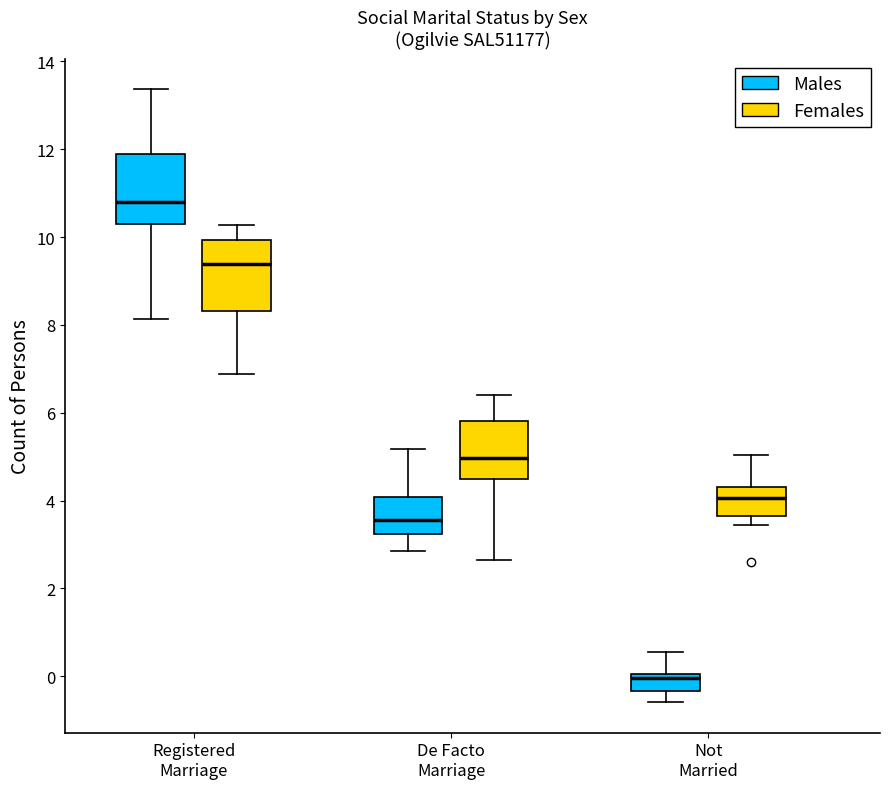

Reading left to right, transcribe this box plot: for each box, give where its median line is, the range the box spans, and where its two whiskers end, as read against the y-axis. The values are not printed on the chart, so give them approximately, as read against the axis.

Registered Marriage (Males): median 10.8, box 10.4 to 11.8, whiskers 8.2 to 13.4
Registered Marriage (Females): median 9.4, box 8.4 to 10.0, whiskers 6.8 to 10.2
De Facto Marriage (Males): median 3.6, box 3.2 to 4.0, whiskers 2.8 to 5.2
De Facto Marriage (Females): median 5.0, box 4.4 to 5.8, whiskers 2.6 to 6.4
Not Married (Males): median 0.0 (just below the box's upper edge), box -0.4 to 0.0, whiskers -0.6 to 0.6
Not Married (Females): median 4.0, box 3.6 to 4.4, whiskers 3.4 to 5.0